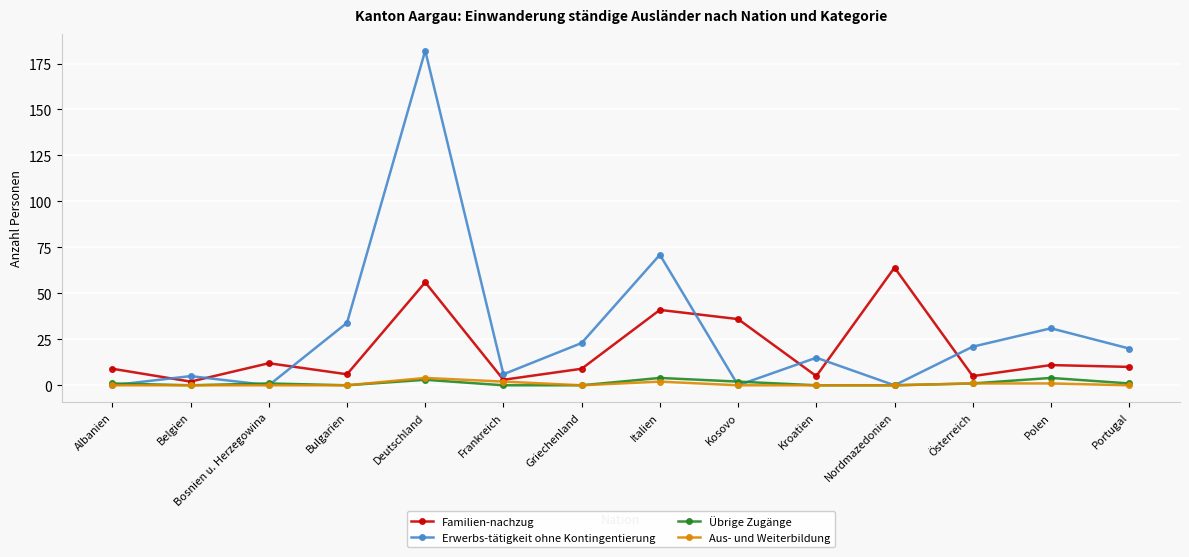

At which label does Erwerbs-tätigkeit ohne Kontingentierung first exceed 20?

Bulgarien